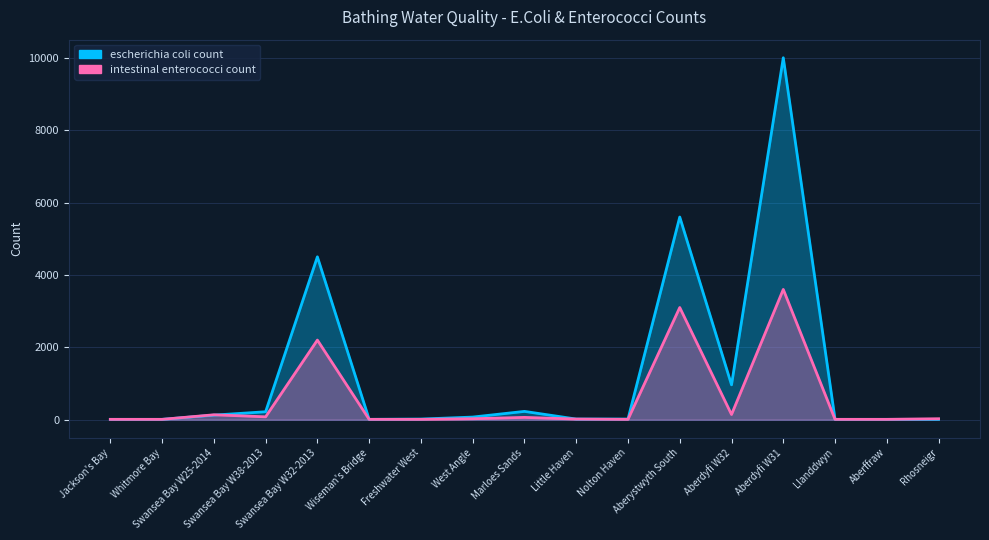

At which category does escherichia coli count reach its first local peak?

Swansea Bay W32-2013